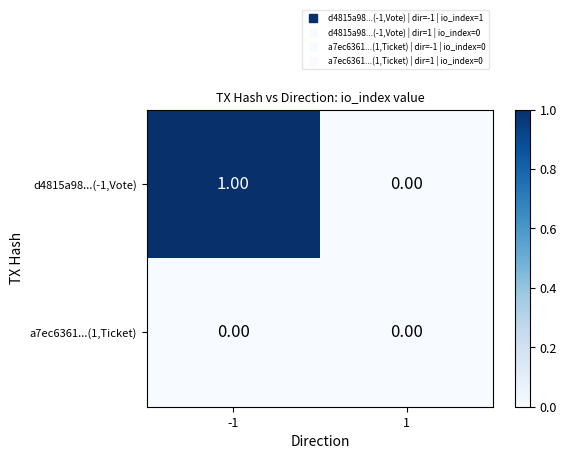

Between -1 and 1, which series saw the biggest shift?

d4815a98...(-1,Vote)